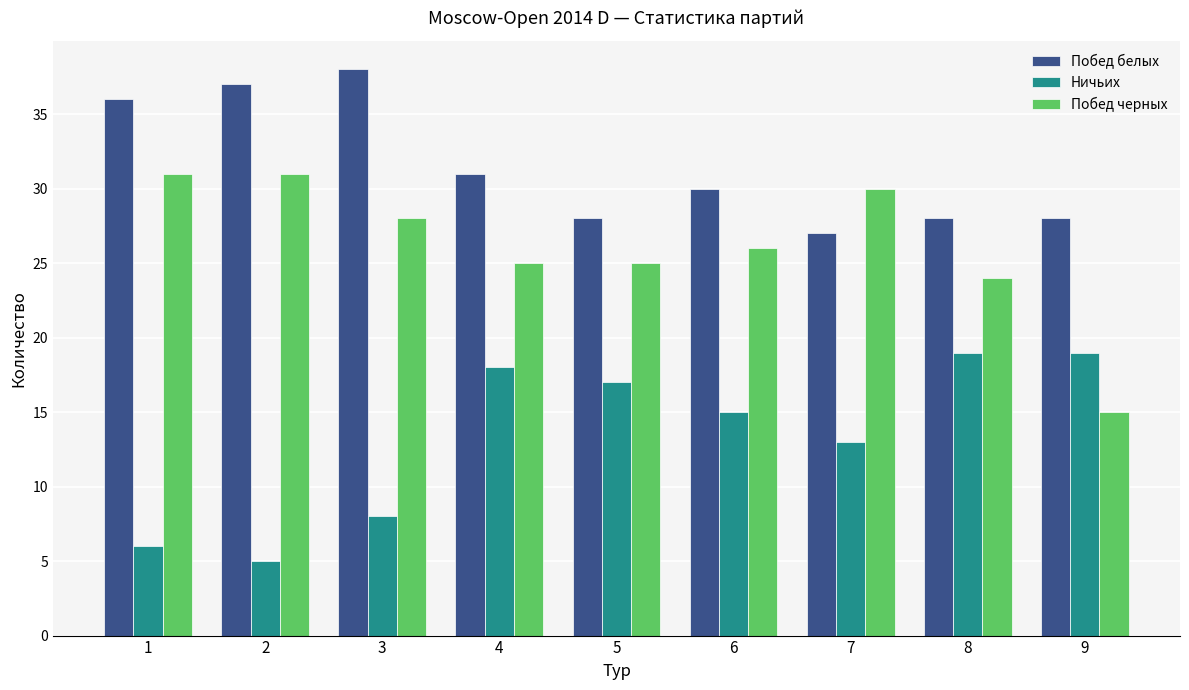

What is the value of the Побед белых bar at the 3rd from the left?

38